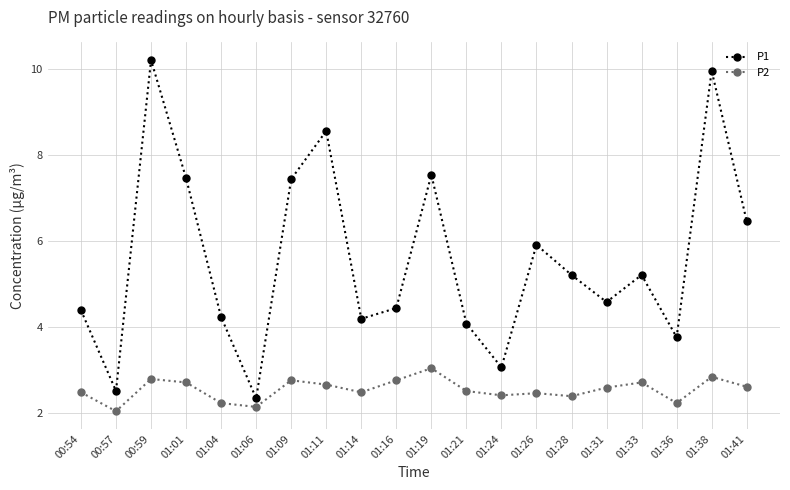

What is the approximate value of P1 at 01:16?

4.4